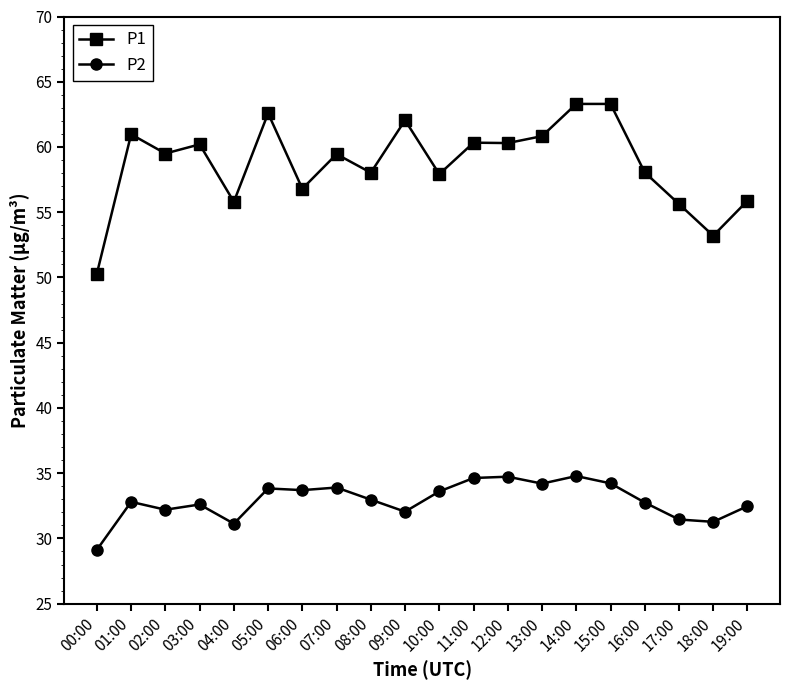

True or false: P1 has a value of 56.8 at 06:00.

True